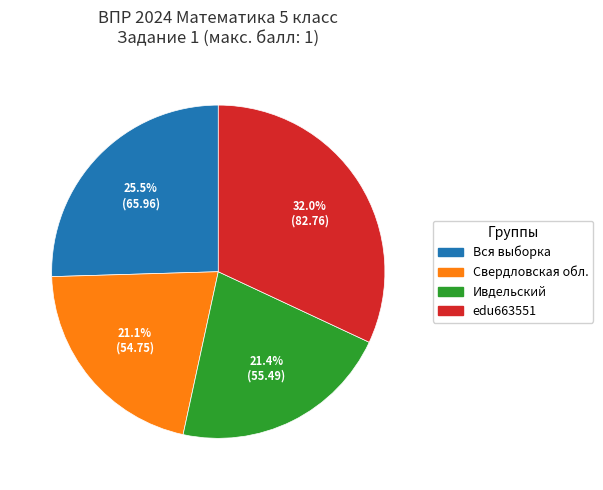

Which has a higher value, Вся выборка or Свердловская обл.?

Вся выборка